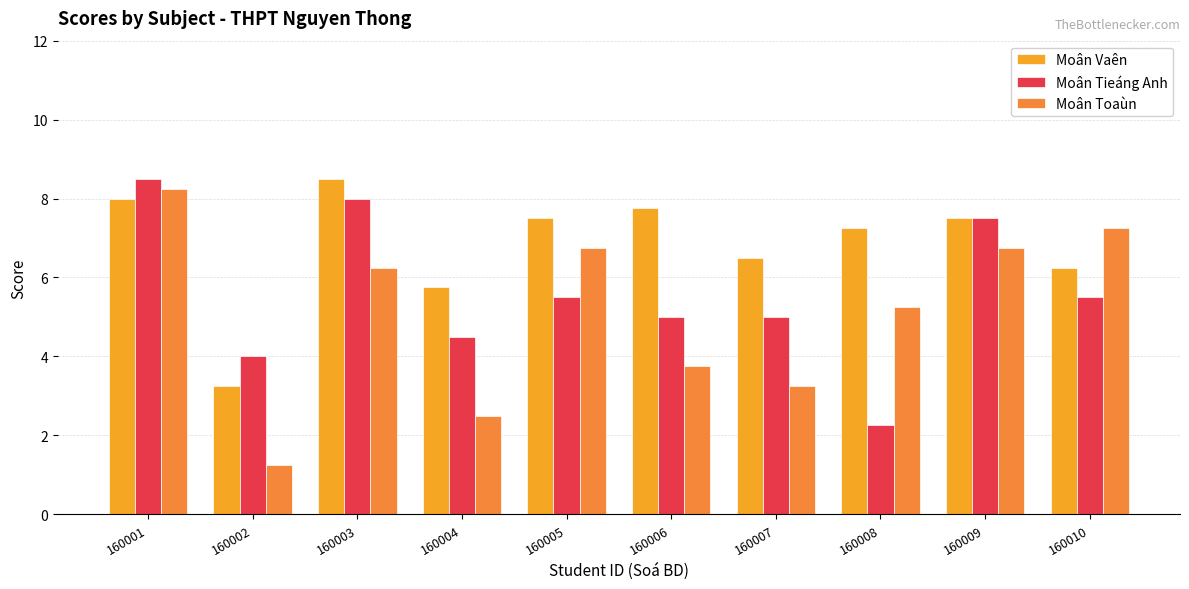

Which series has the largest range (max minus min)?

Moân Toaùn